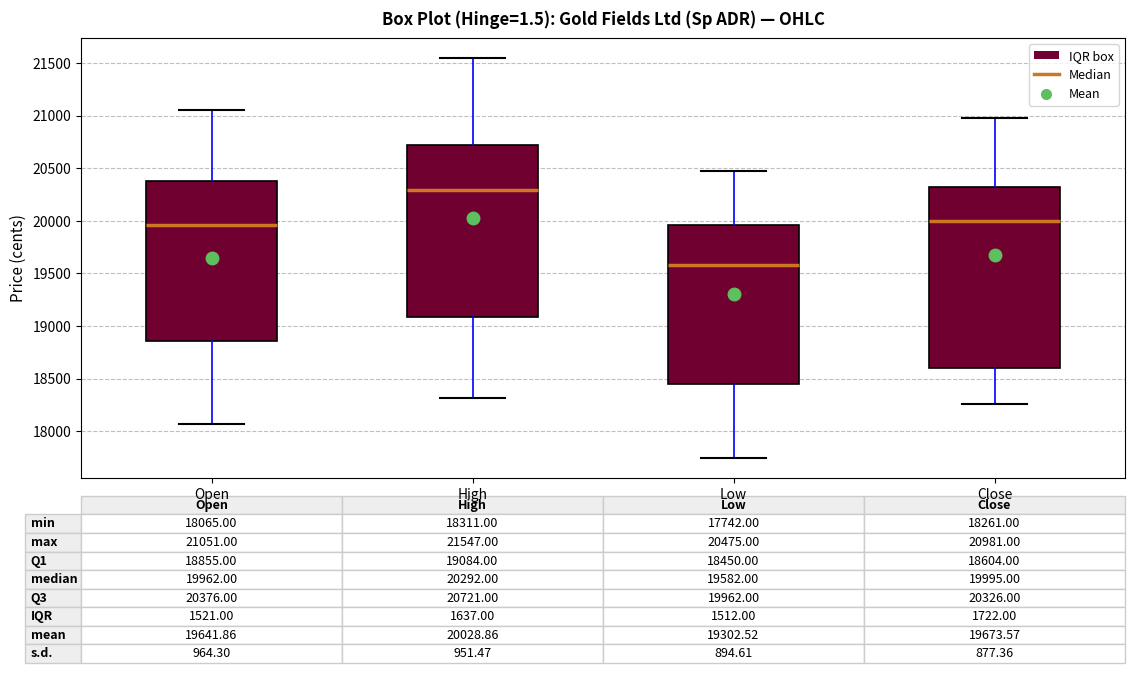

Comparing the boxes themselves (not the whiskers), which one is the tallest?

Close